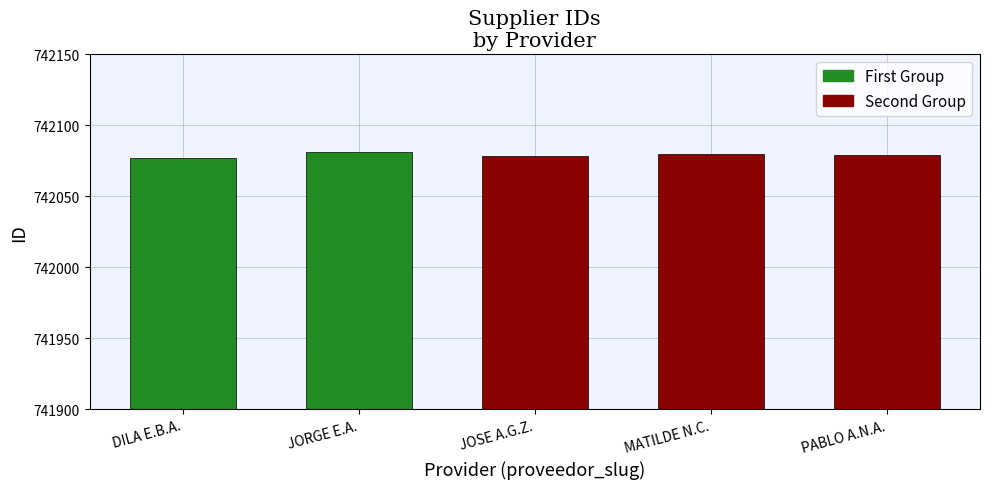

How many bars are there in total?

5